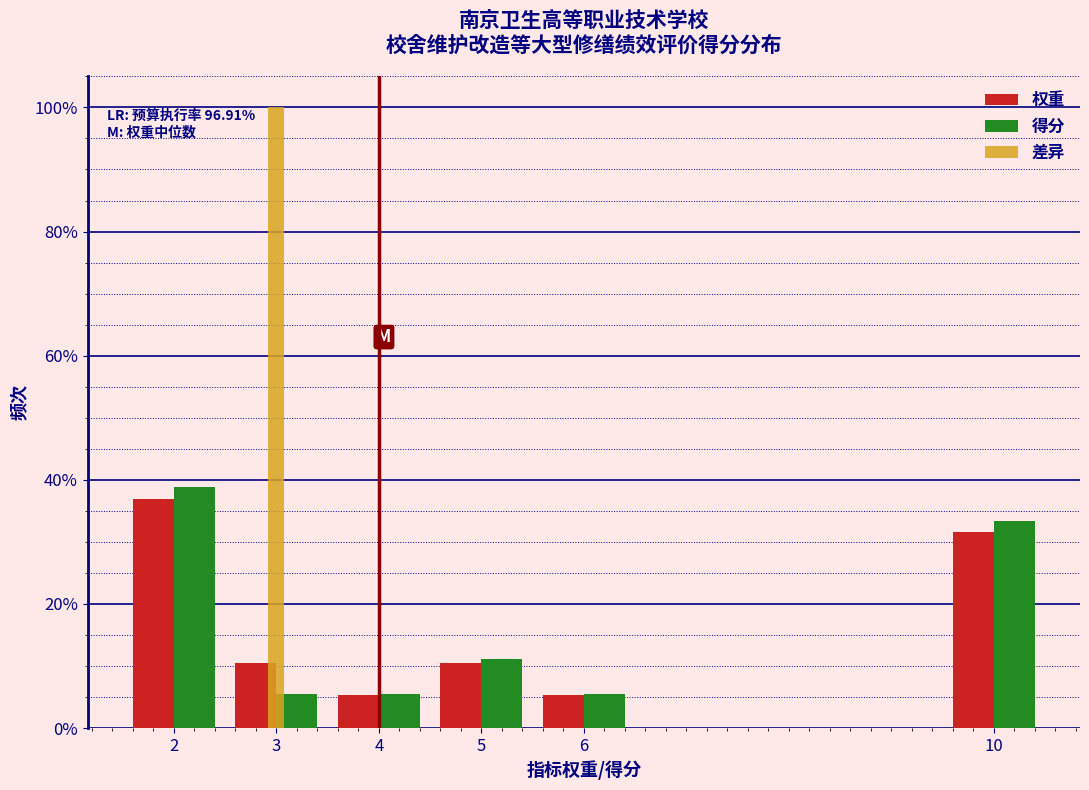

Reading right to left, what are all the values shown in this chart?

权重: 10=31.6	6=5.3	5=10.5	4=5.3	3=10.5	2=36.8
得分: 10=33.3	6=5.6	5=11.1	4=5.6	3=5.6	2=38.9
差异: 10=0.0	6=0.0	5=0.0	4=0.0	3=100.0	2=0.0